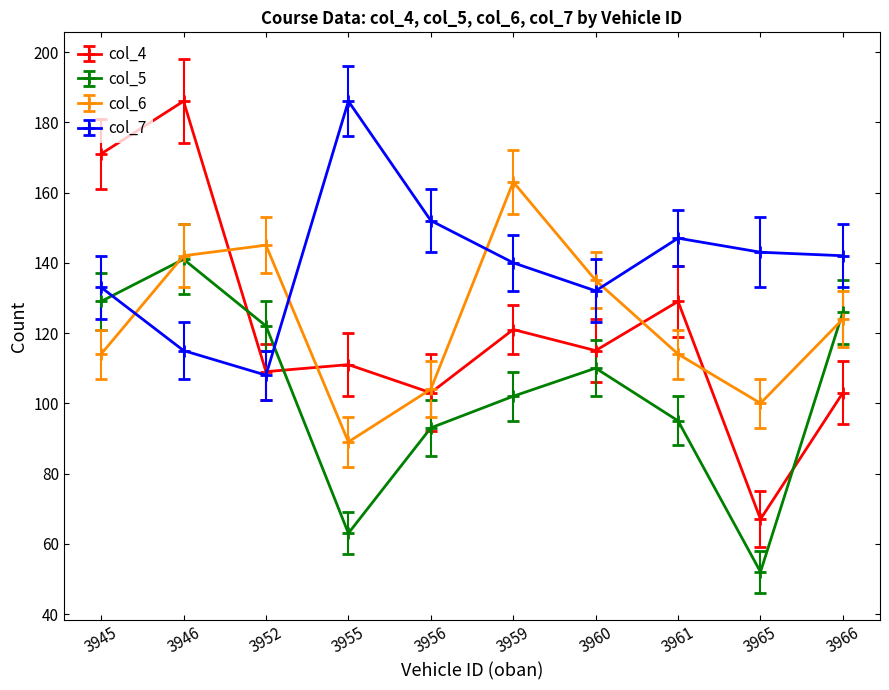

Reading left to right, list all the values displayed in this chart.

col_4: 3945=171	3946=186	3952=109	3955=111	3956=103	3959=121	3960=115	3961=129	3965=67	3966=103
col_5: 3945=129	3946=141	3952=122	3955=63	3956=93	3959=102	3960=110	3961=95	3965=52	3966=126
col_6: 3945=114	3946=142	3952=145	3955=89	3956=104	3959=163	3960=135	3961=114	3965=100	3966=124
col_7: 3945=133	3946=115	3952=108	3955=186	3956=152	3959=140	3960=132	3961=147	3965=143	3966=142